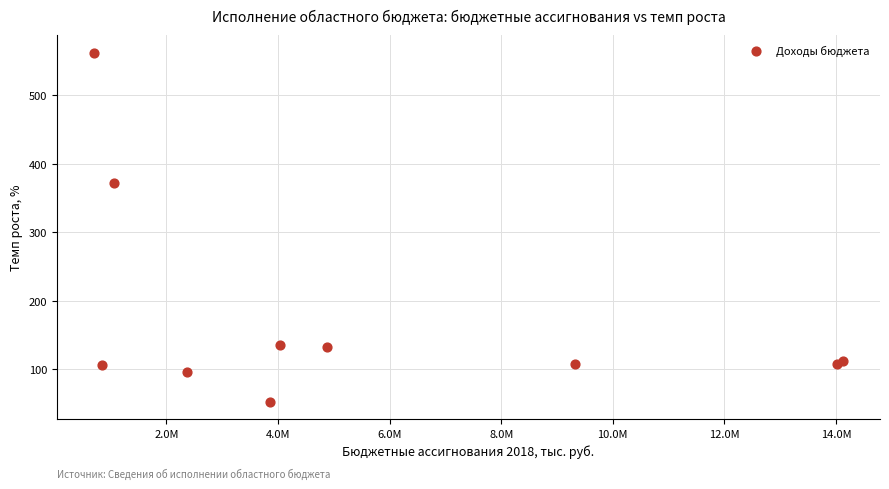

What Y value in the scatter plot is closest to 307?

372.4